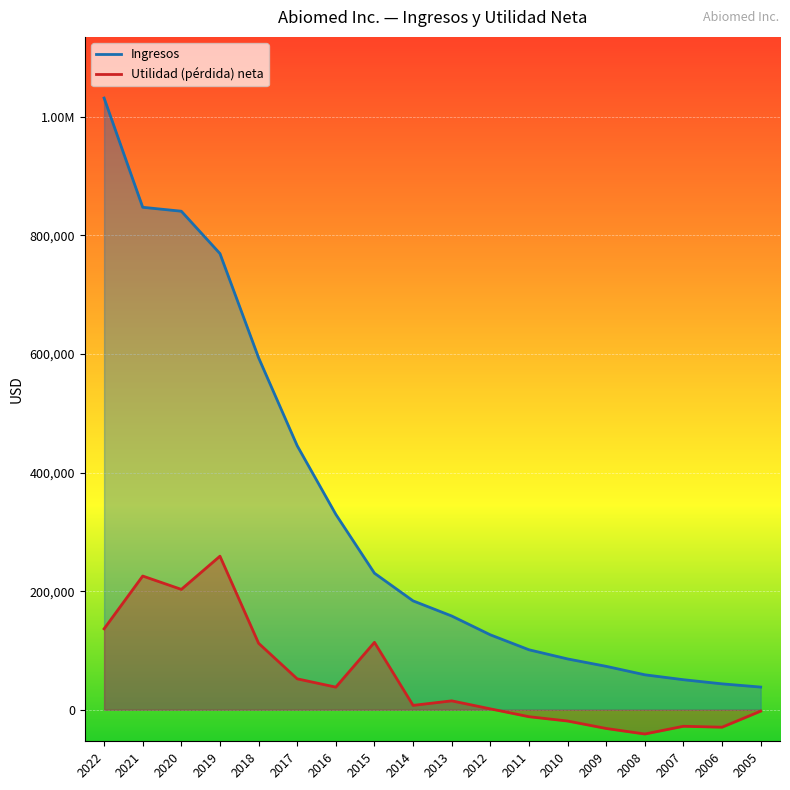

Reading left to right, transcribe all the data shown in this chart.

Ingresos: 2022=1031753	2021=847522	2020=840883	2019=769432	2018=593749	2017=445304	2016=329543	2015=230311	2014=183643	2013=158124	2012=126375	2011=101151	2010=85713	2009=73210	2008=58941	2007=50649	2006=43670	2005=38216
Utilidad (pérdida) neta: 2022=136505	2021=225525	2020=203009	2019=259016	2018=112170	2017=52116	2016=38147	2015=113688	2014=7351	2013=15014	2012=1495	2011=-11755	2010=-19024	2009=-31597	2008=-40930	2007=-27881	2006=-29449	2005=-2342